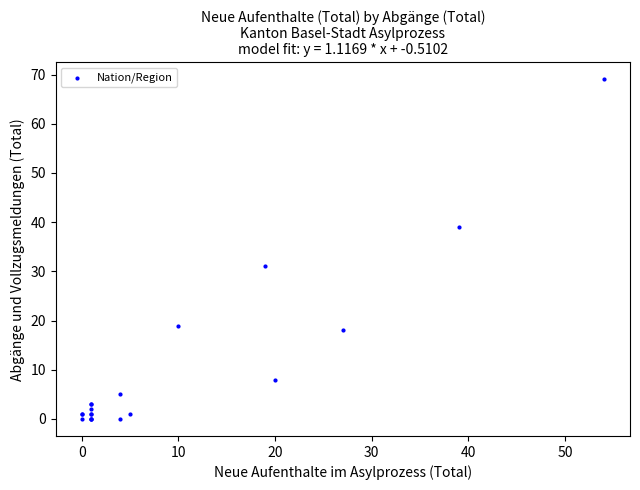

What Y value in the scatter plot is closest to 34?

31